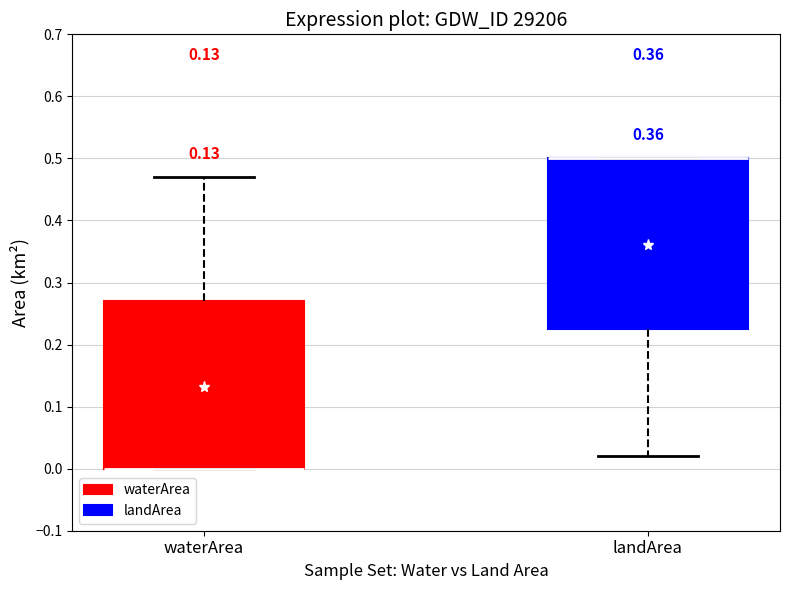

Reading left to right, read every box against the y-axis: the position of its median line, the range the box covers, and the ends of its whiskers. The values are not printed on the chart, so give them approximately, as read against the axis.

waterArea: median 0.00 (drawn on the box's lower edge), box 0.00 to 0.27, whiskers 0.00 to 0.47
landArea: median 0.50 (drawn on the box's upper edge), box 0.23 to 0.50, whiskers 0.02 to 0.50